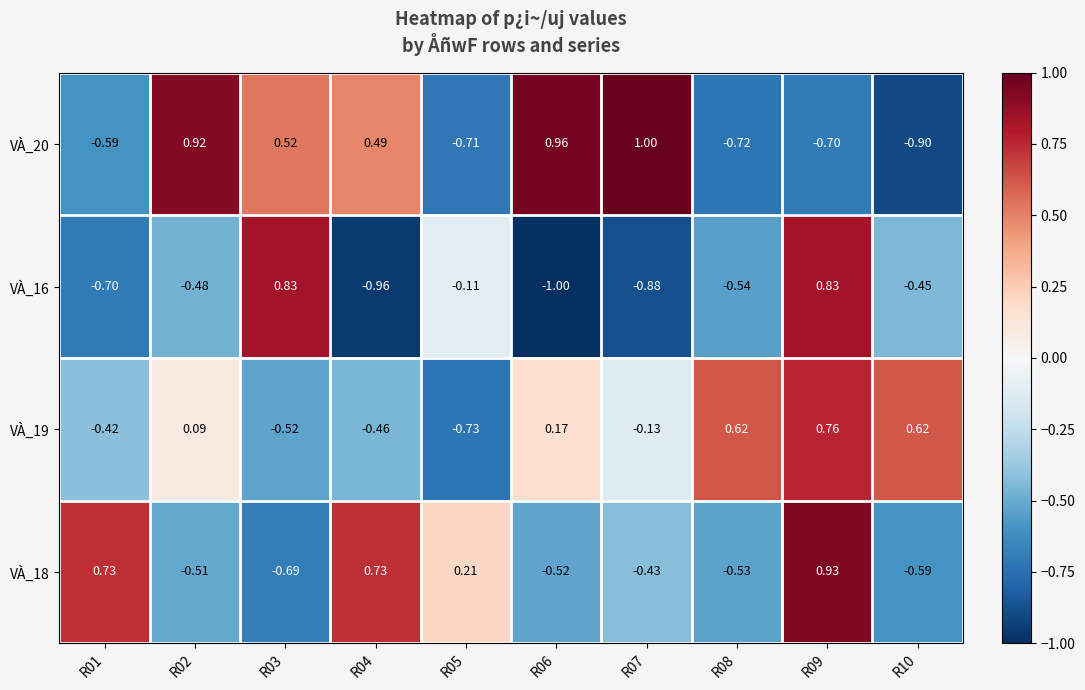

How many distinct data groups are displayed?

4